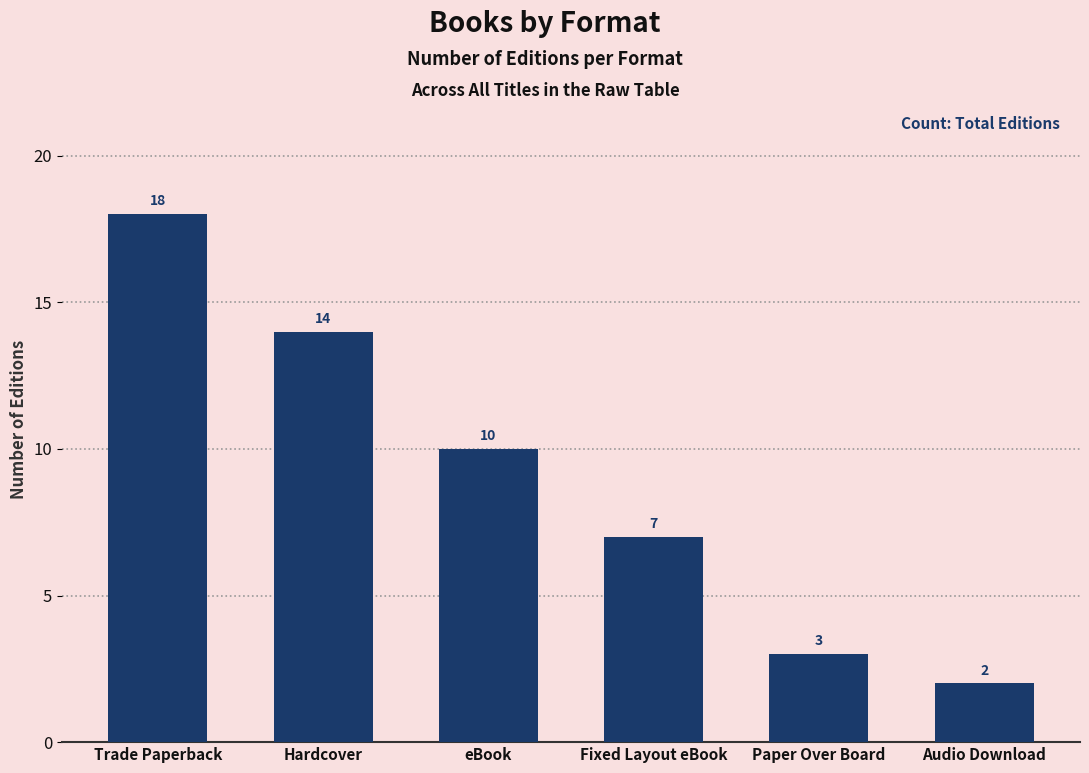

Rank the categories by value from highest to lowest.

Trade Paperback, Hardcover, eBook, Fixed Layout eBook, Paper Over Board, Audio Download